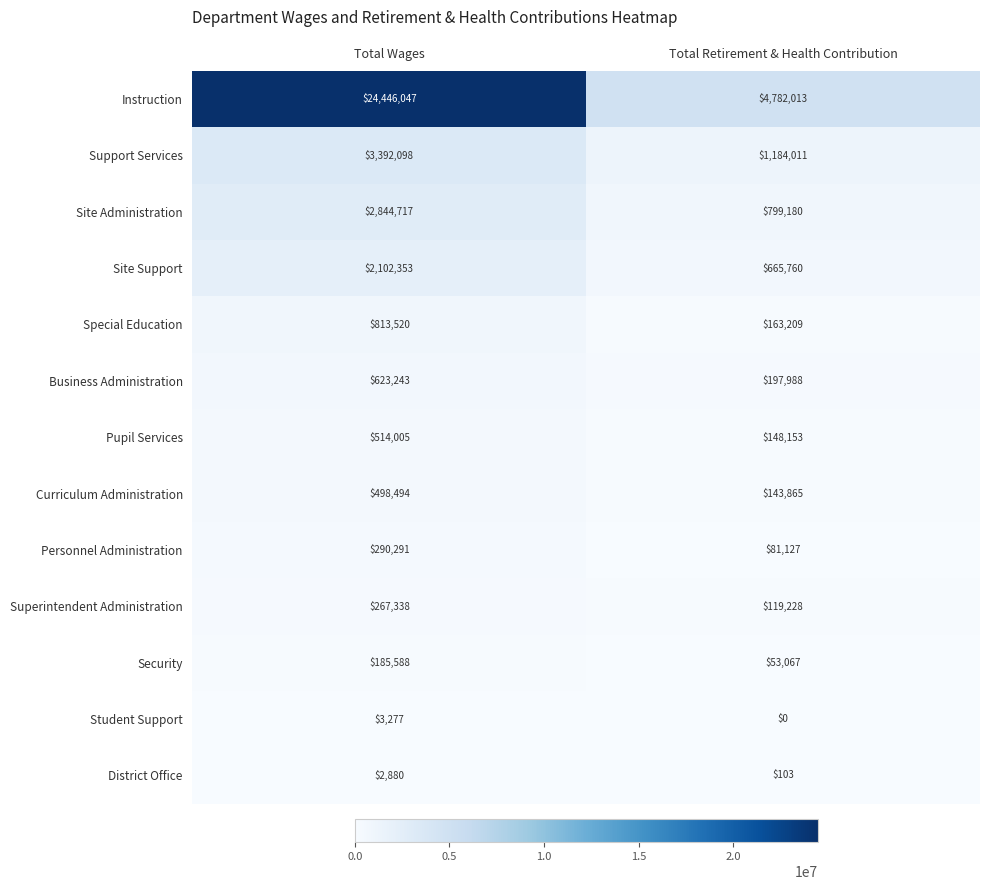

List the series in order of their peak value, lowest first.

District Office, Student Support, Security, Superintendent Administration, Personnel Administration, Curriculum Administration, Pupil Services, Business Administration, Special Education, Site Support, Site Administration, Support Services, Instruction